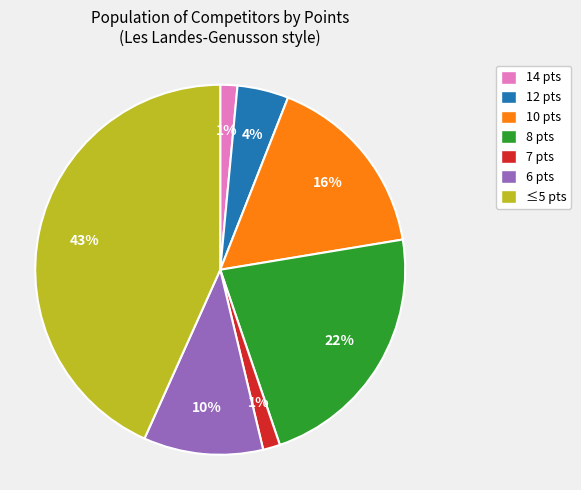

How many segments does this pie chart have?

7